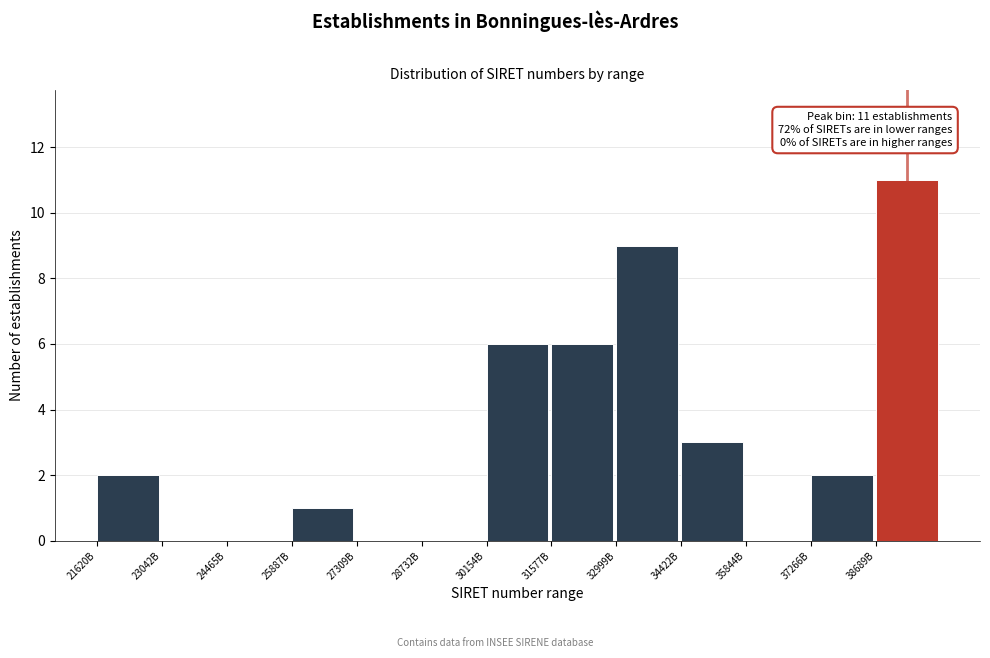

Reading right to left, what are all the values shown in this chart?

38689B=11	37266B=2	35844B=0	34422B=3	32999B=9	31577B=6	30154B=6	28732B=0	27309B=0	25887B=1	24465B=0	23042B=0	21620B=2